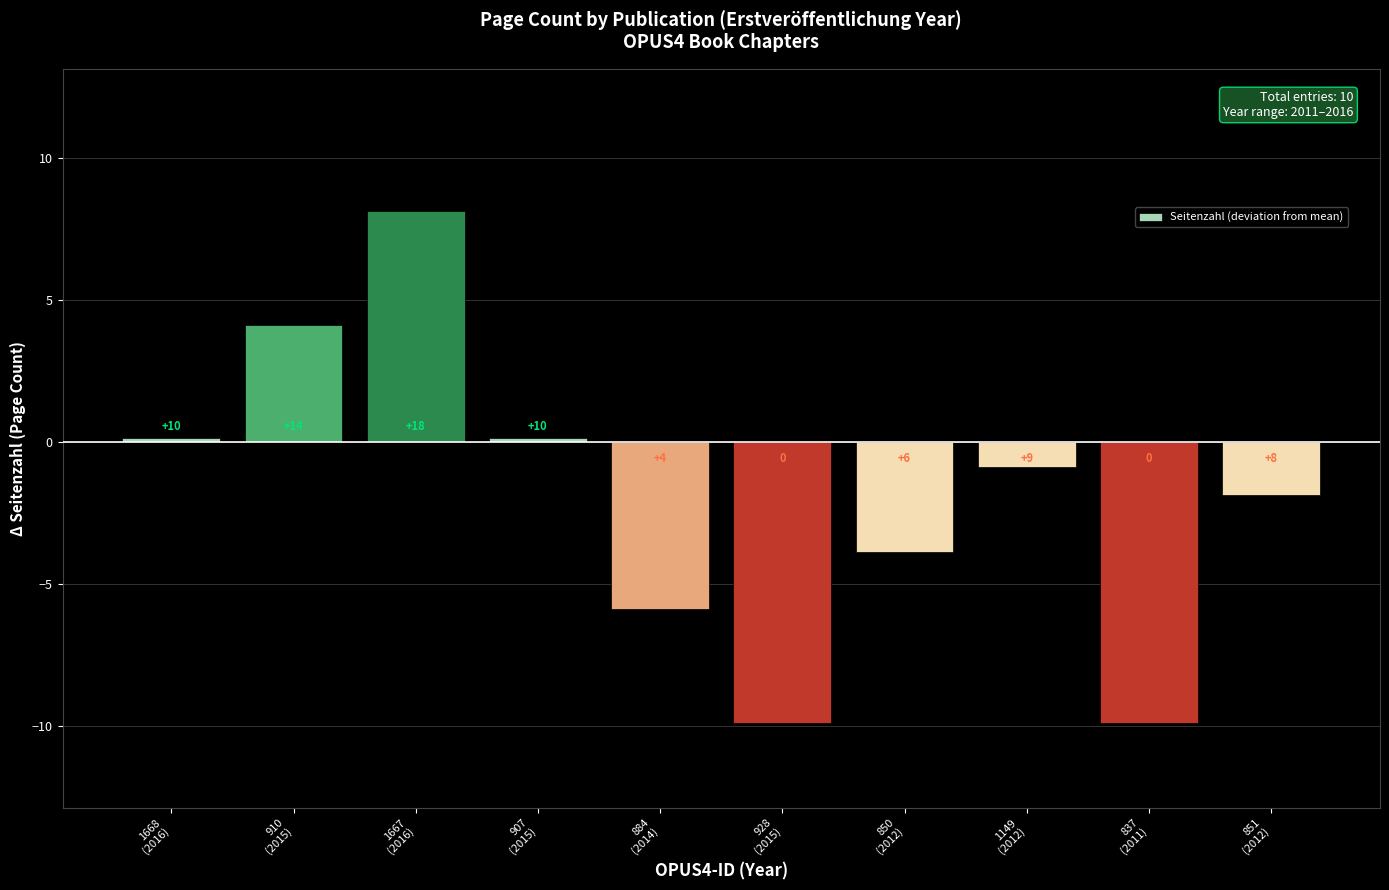

Are the bars horizontal?

No